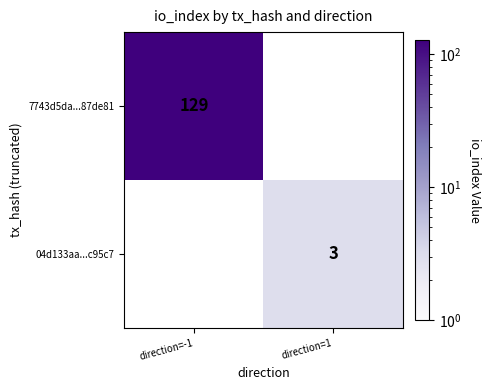

Is it true that 04d133aa...c95c7 equals 1 at direction=1?

False